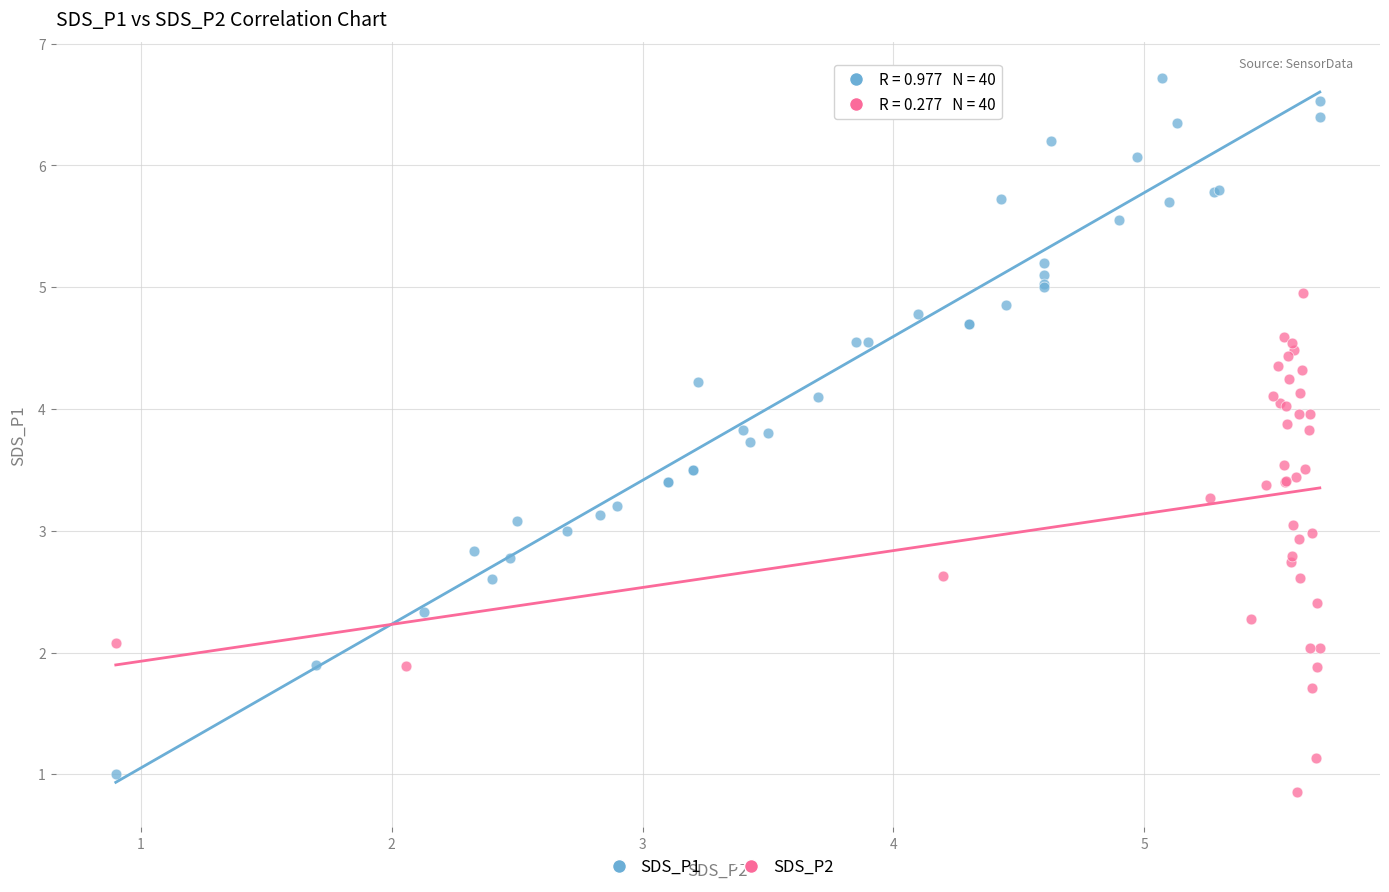

Which series has the widest spread of Y values?

SDS_P1